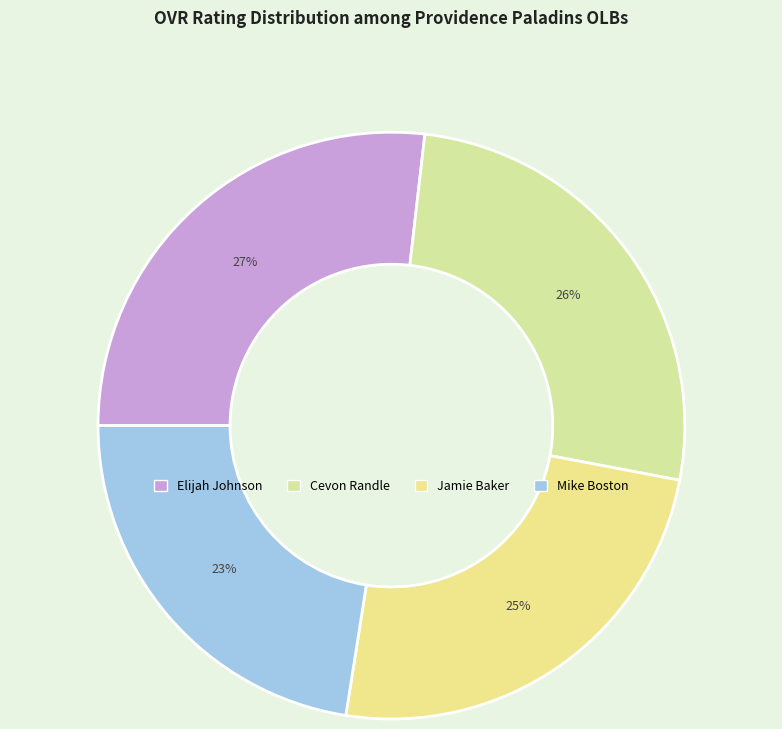

What is the total percentage of Cevon Randle and Jamie Baker?

50.7%